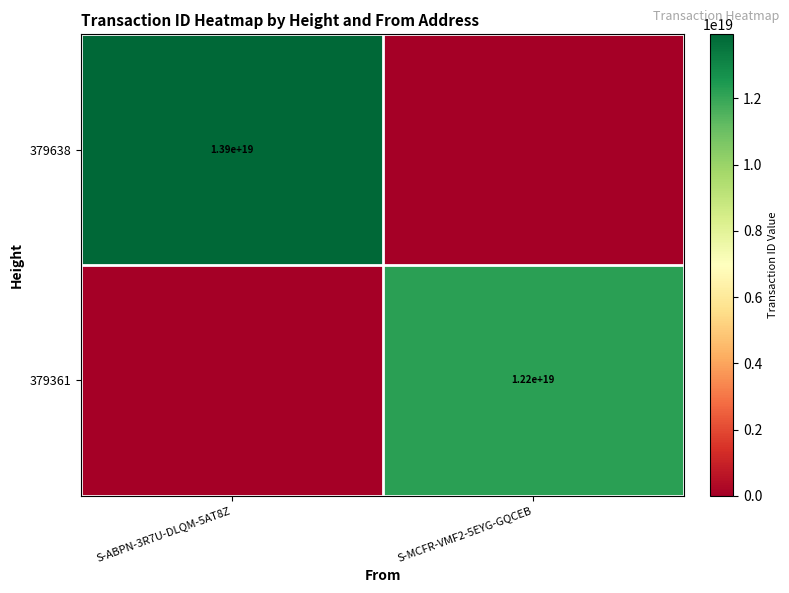

True or false: 379361 has a value of 12200000000000000000 at S-MCFR-VMF2-5EYG-GQCEB.

True